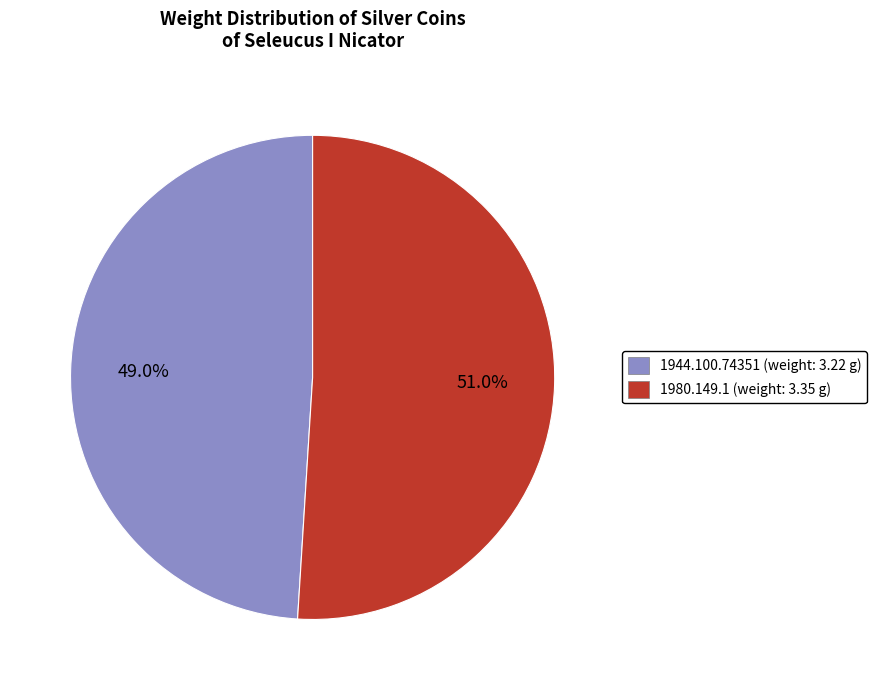

To the nearest percent, what portion does 1980.149.1 represent?

51%